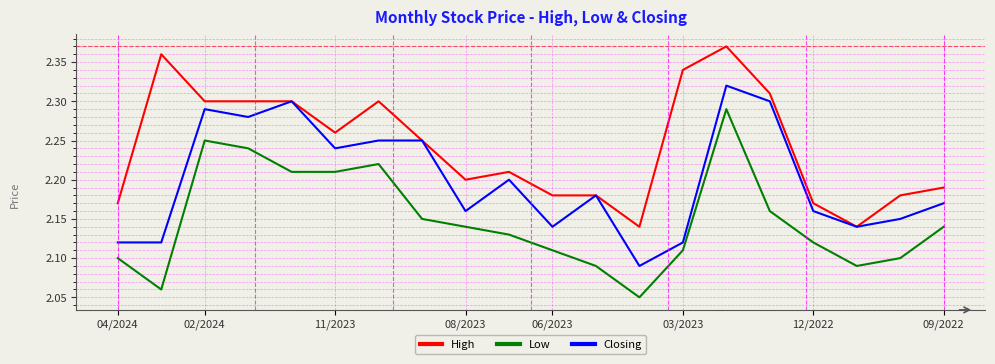

How many distinct data groups are displayed?

3